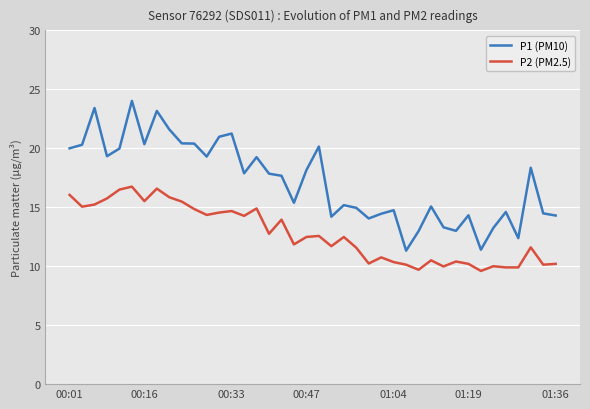

What is the maximum value for P2 (PM2.5)?

16.8